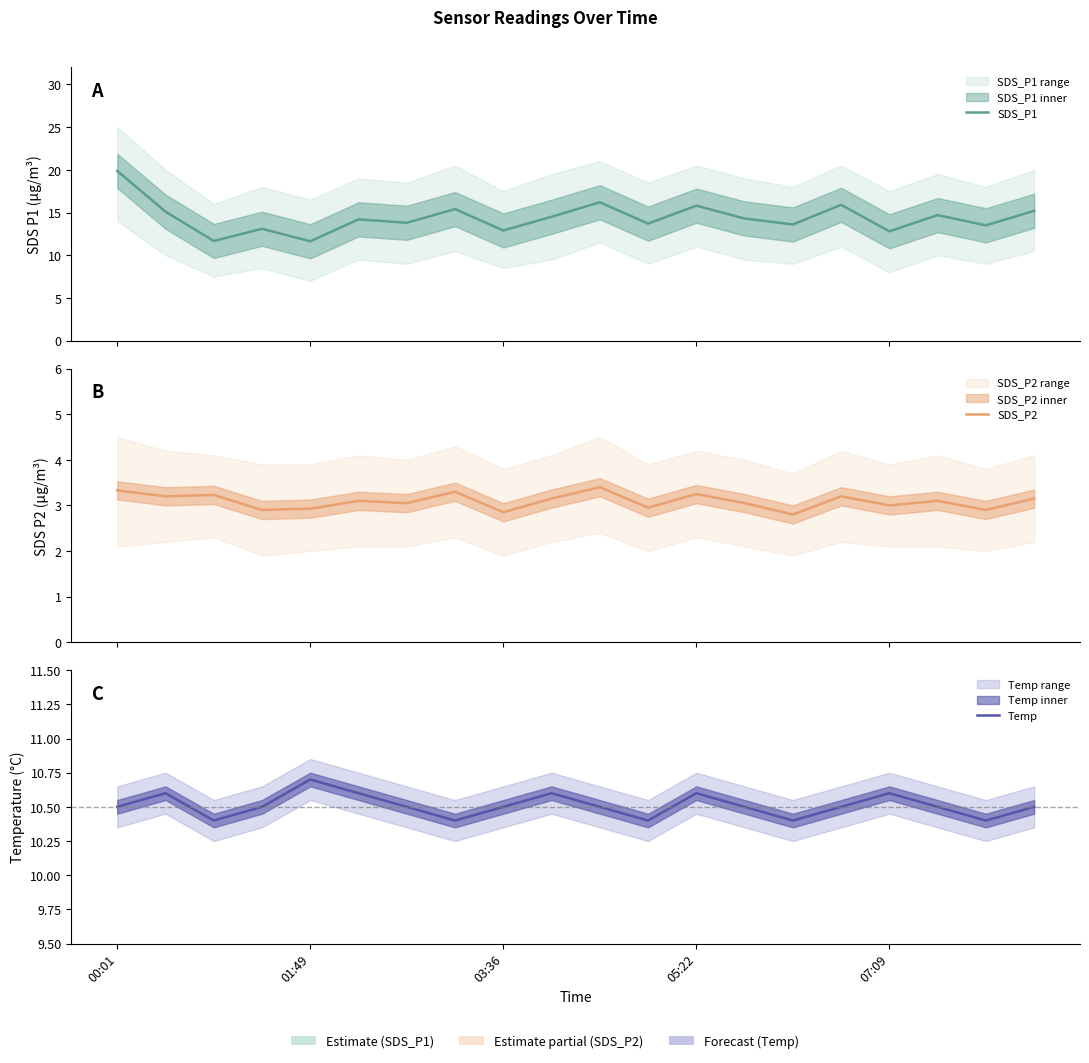

What is the minimum value for Temp?

10.4